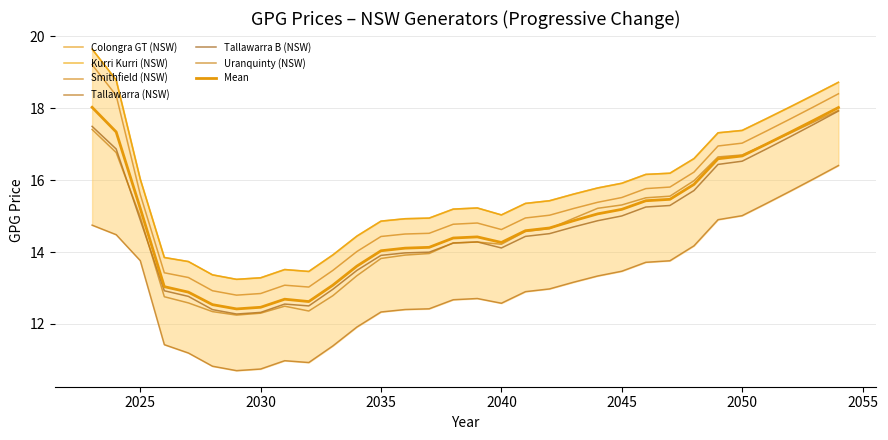

How many interior local peaks does the Kurri Kurri (NSW) series have?

2